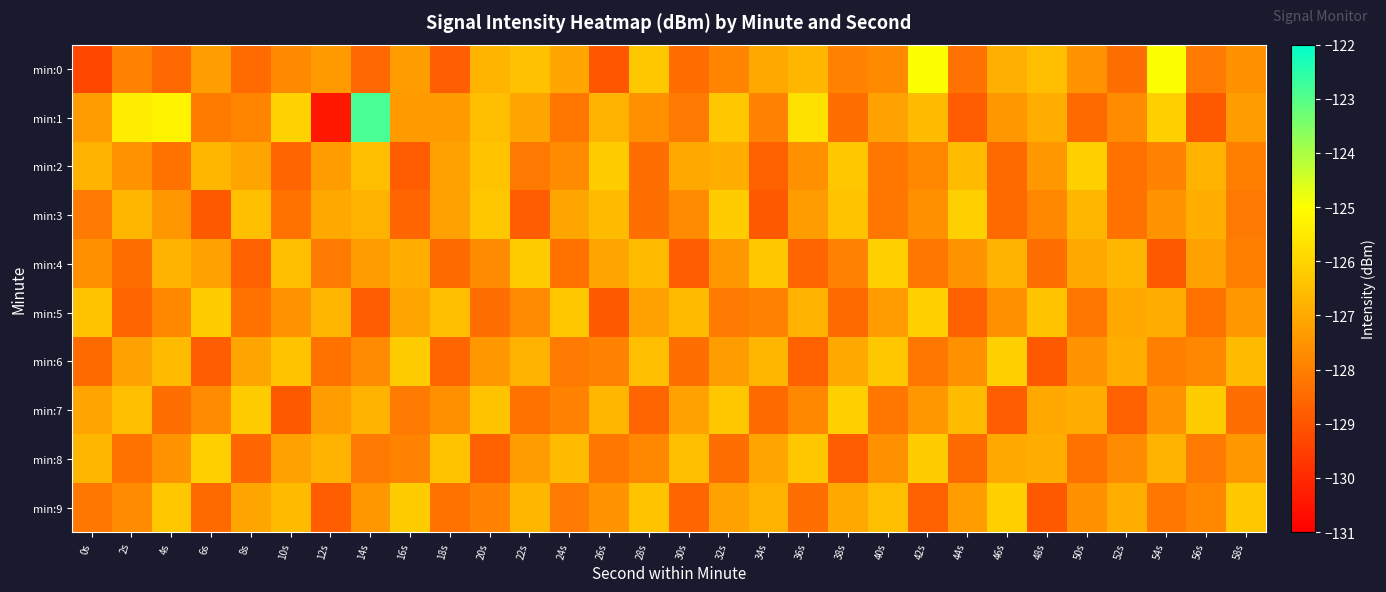

Which category has the highest value across all series?

14s